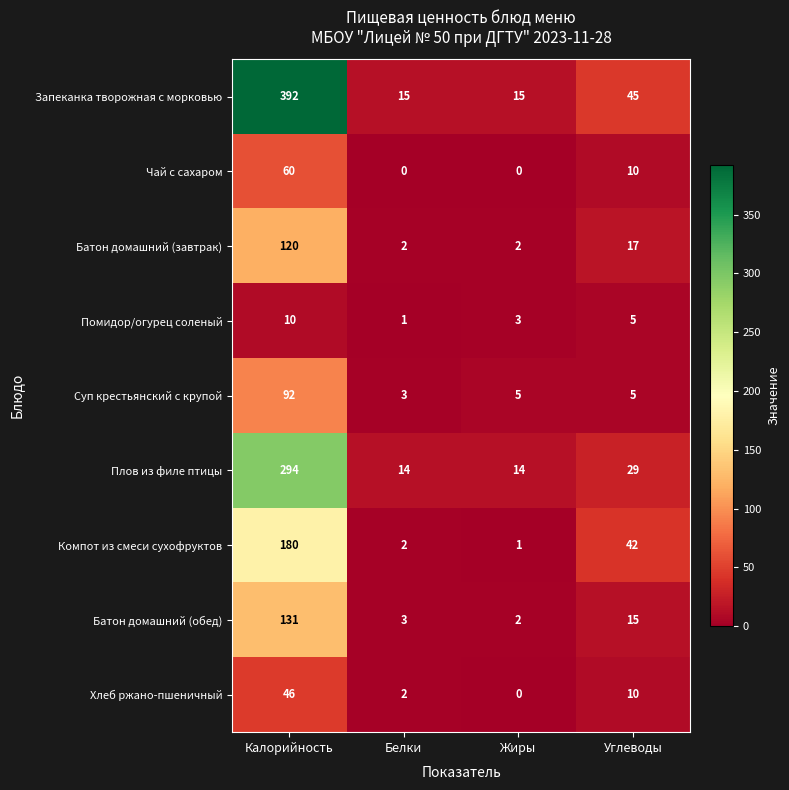

How many Чай с сахаром values are between 0 and 60?

4